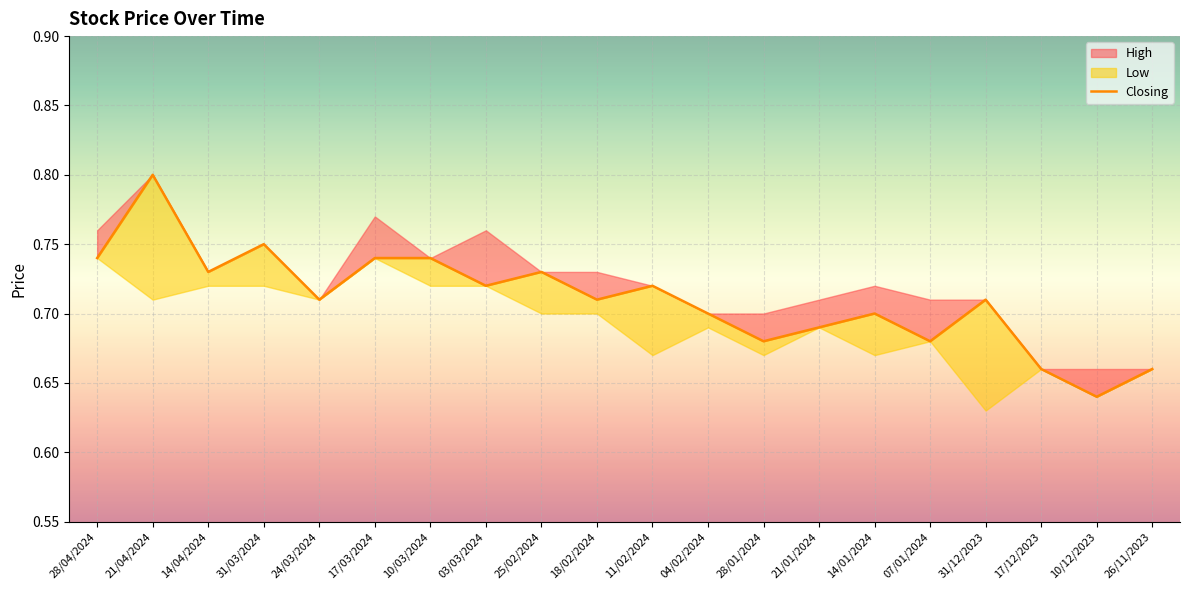

Count the number of categories in the chart.

20